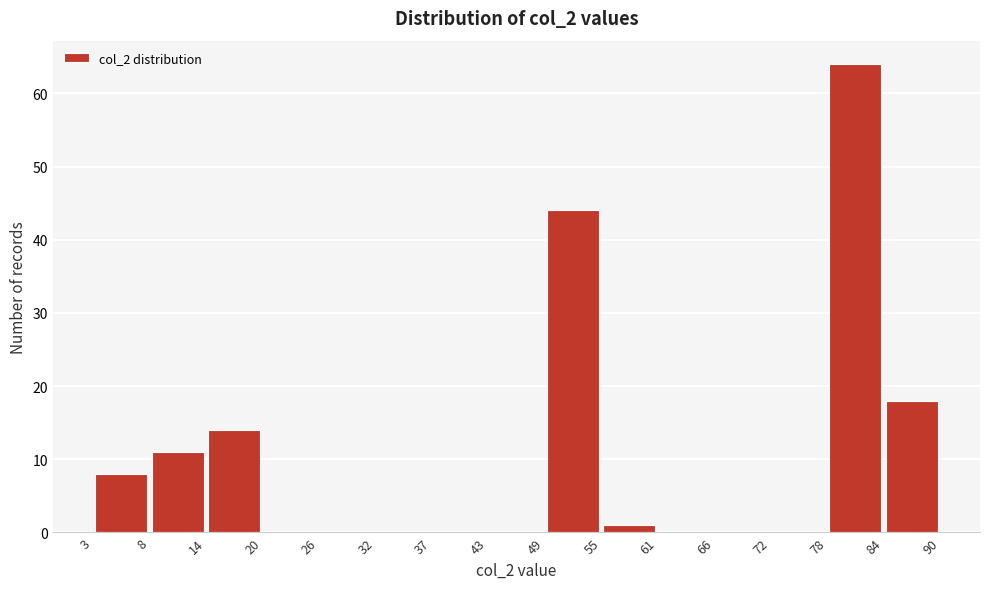

What is the height of the bar covering 55 to 61 on the x-axis? The values are not printed on the chart, so give them approximately, as read against the axis.

1